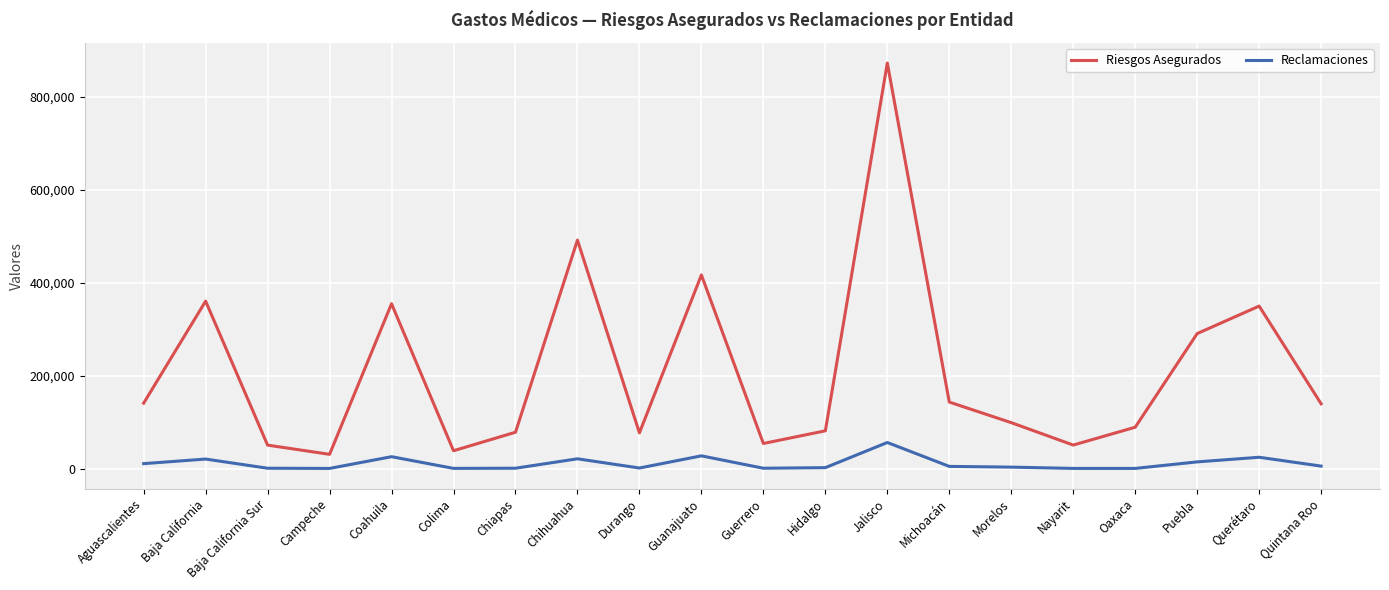

True or false: Riesgos Asegurados and Reclamaciones intersect in this chart.

False